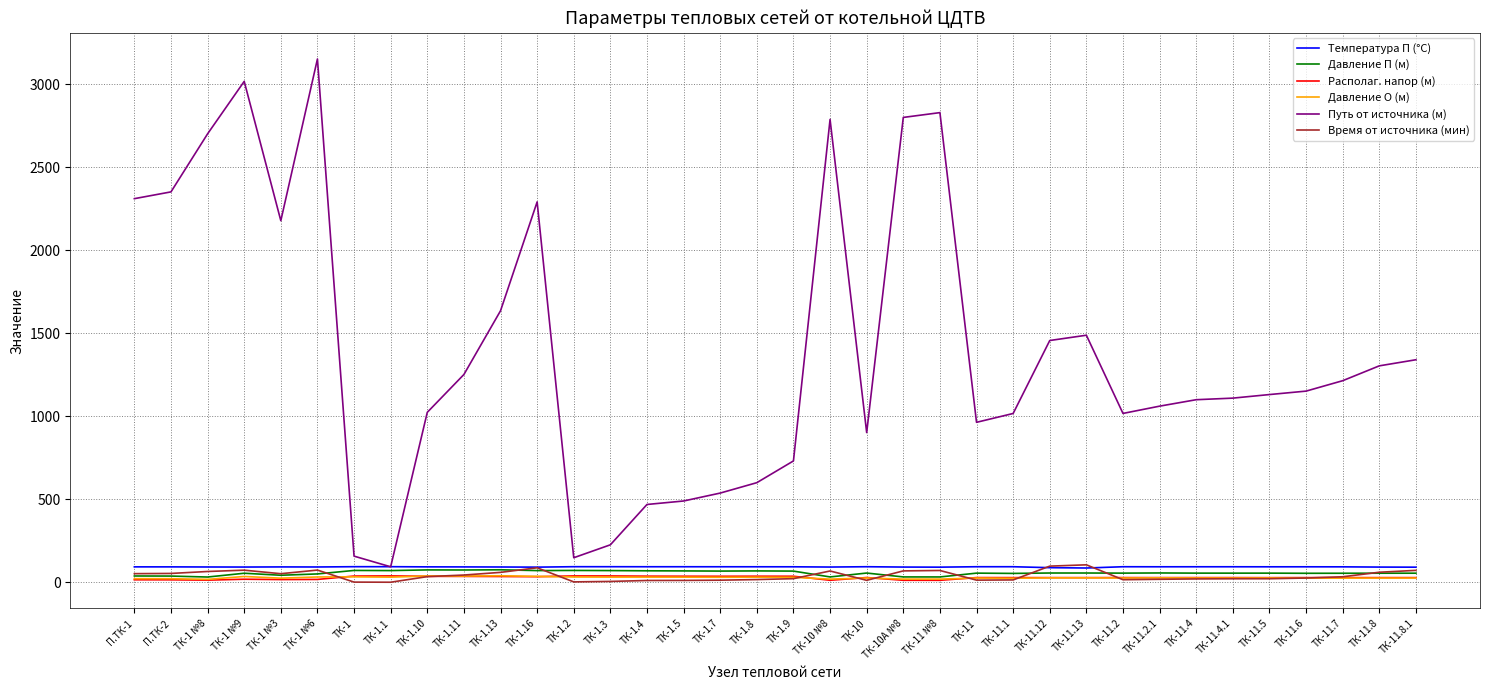

Which series changed the most between П.ТК-2 and ТК-11.2?

Путь от источника (м)